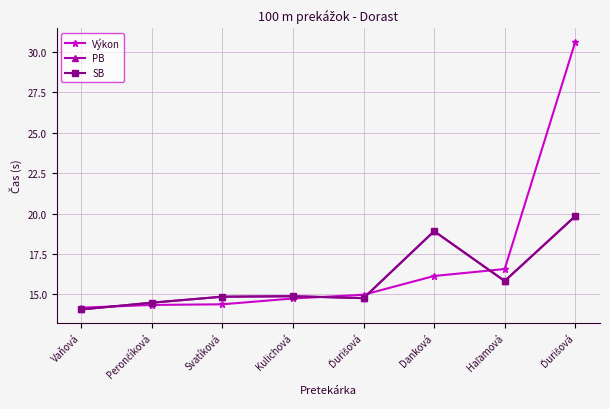

What is the difference between the highest and lowest values at Ďurišová?

0.2